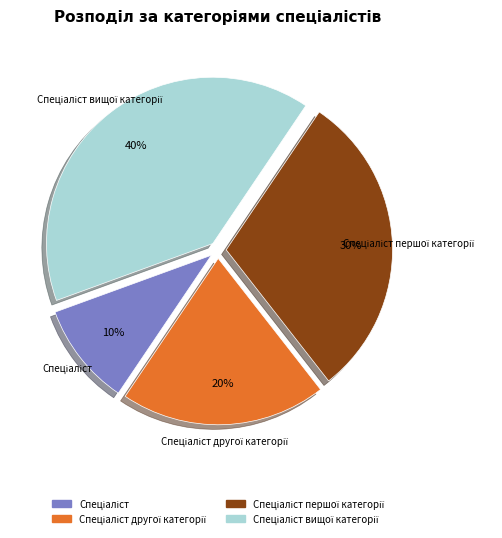

To the nearest percent, what is the difference between the largest and smallest slice percentages?

30%